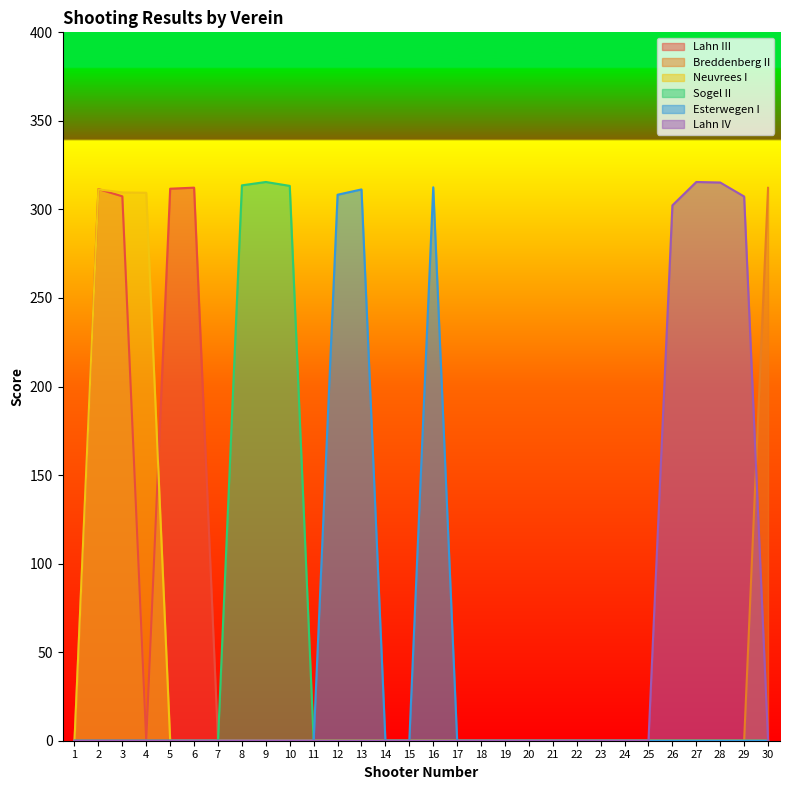

What is the difference between the maximum and minimum values in the Breddenberg II series?

312.2